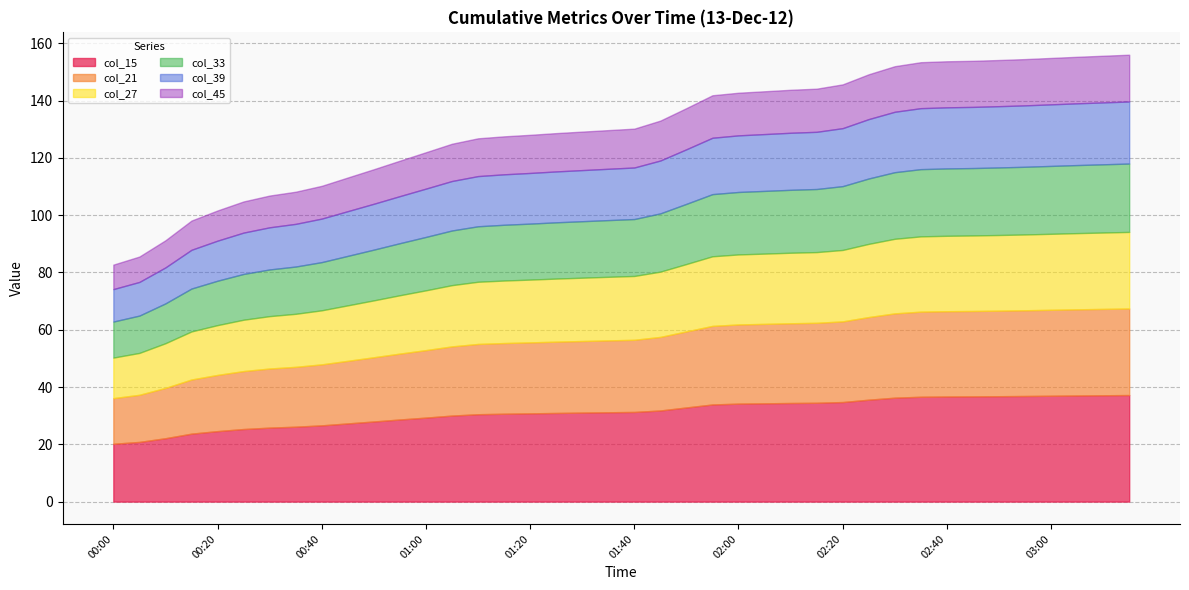

How many values in the col_45 series exceed 13?

27